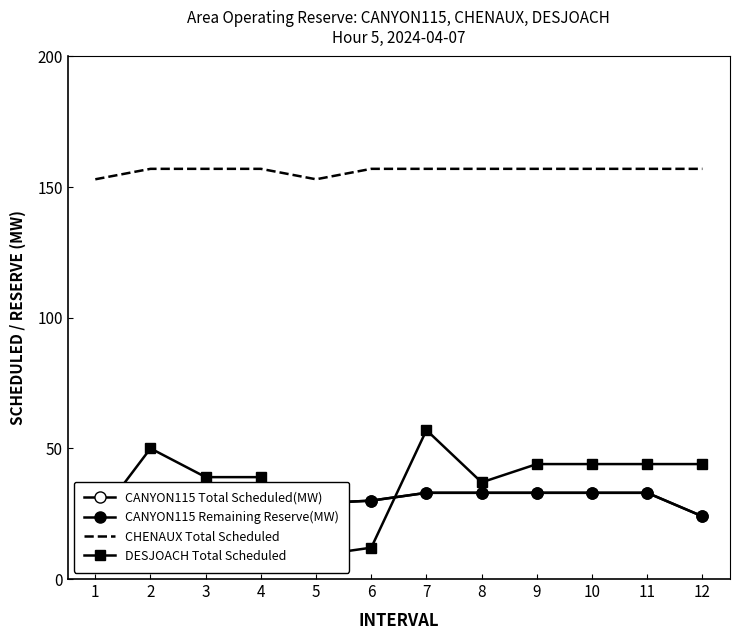

Is the value of CANYON115 Remaining Reserve(MW) at 8 greater than the value of CHENAUX Total Scheduled at 11?

No